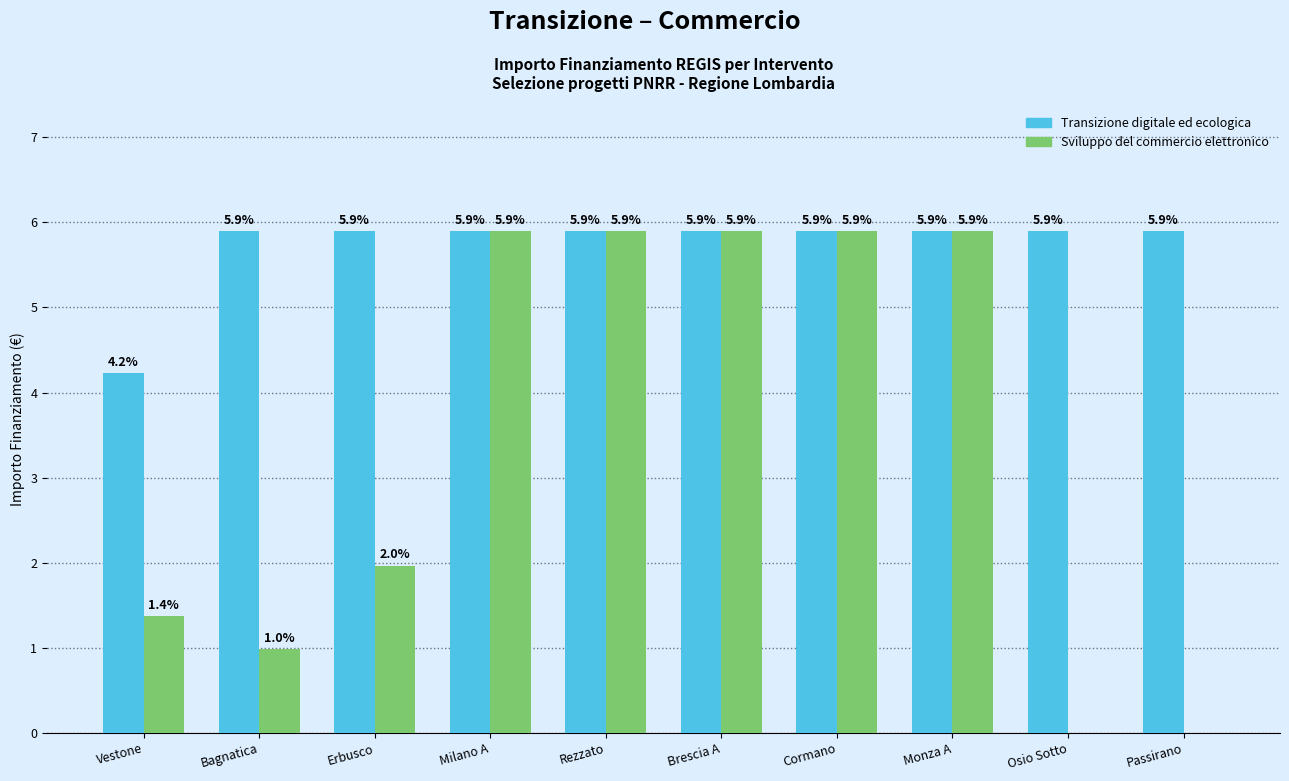

Which series has the largest total across all categories?

Transizione digitale ed ecologica